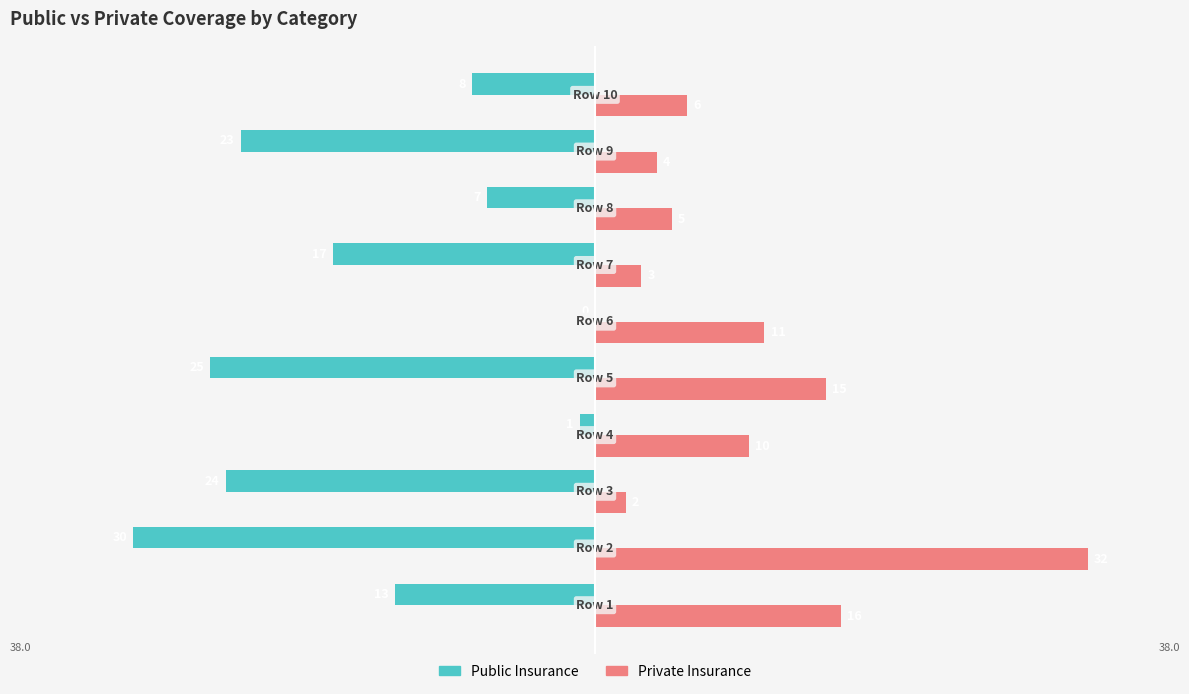

Which series has the largest total across all categories?

Private Insurance